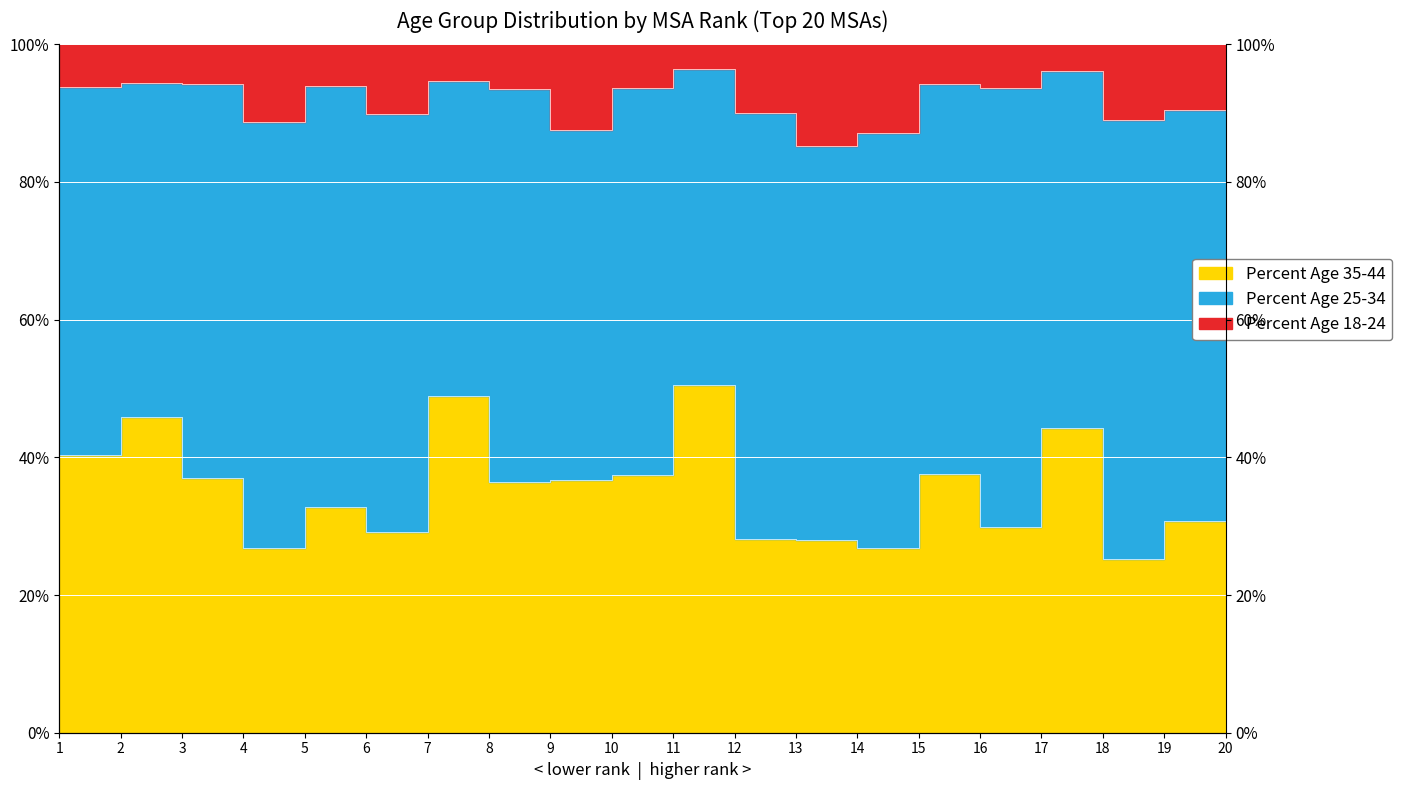

Which category has the highest value across all series?

11